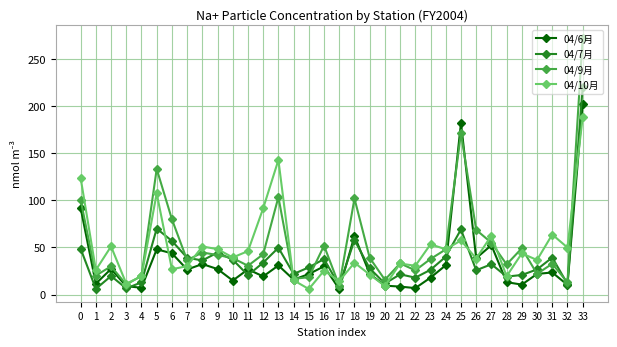

True or false: 04/7月 has a value of 37.0 at 10.

True